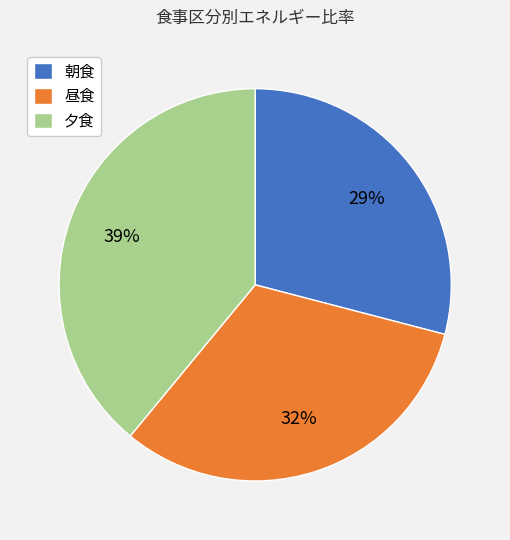

To the nearest percent, what is the average slice percentage?

33%